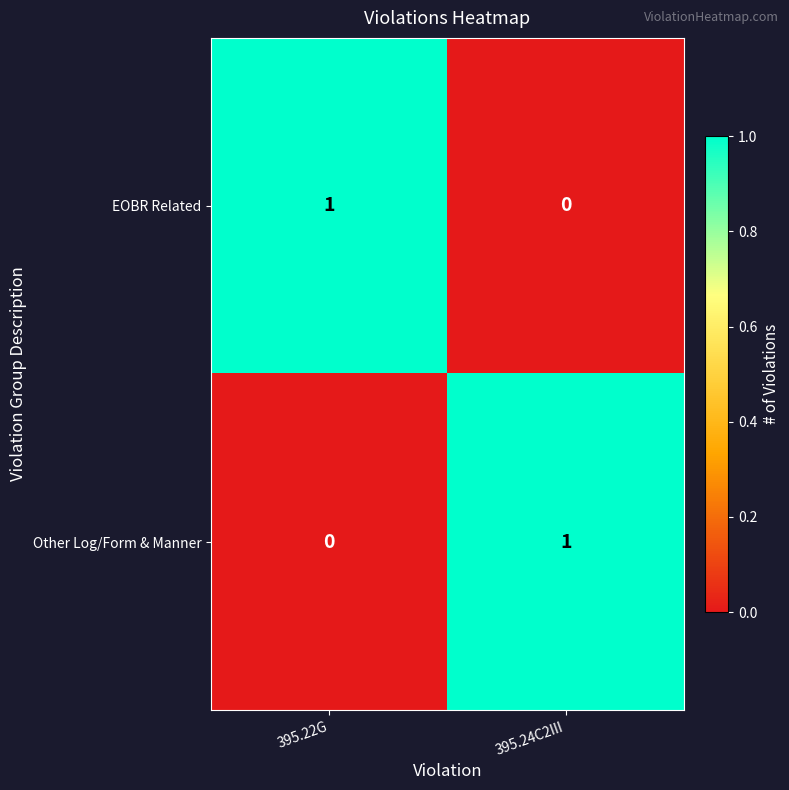

The EOBR Related series shows -1 at 395.24C2III. True or false?

False